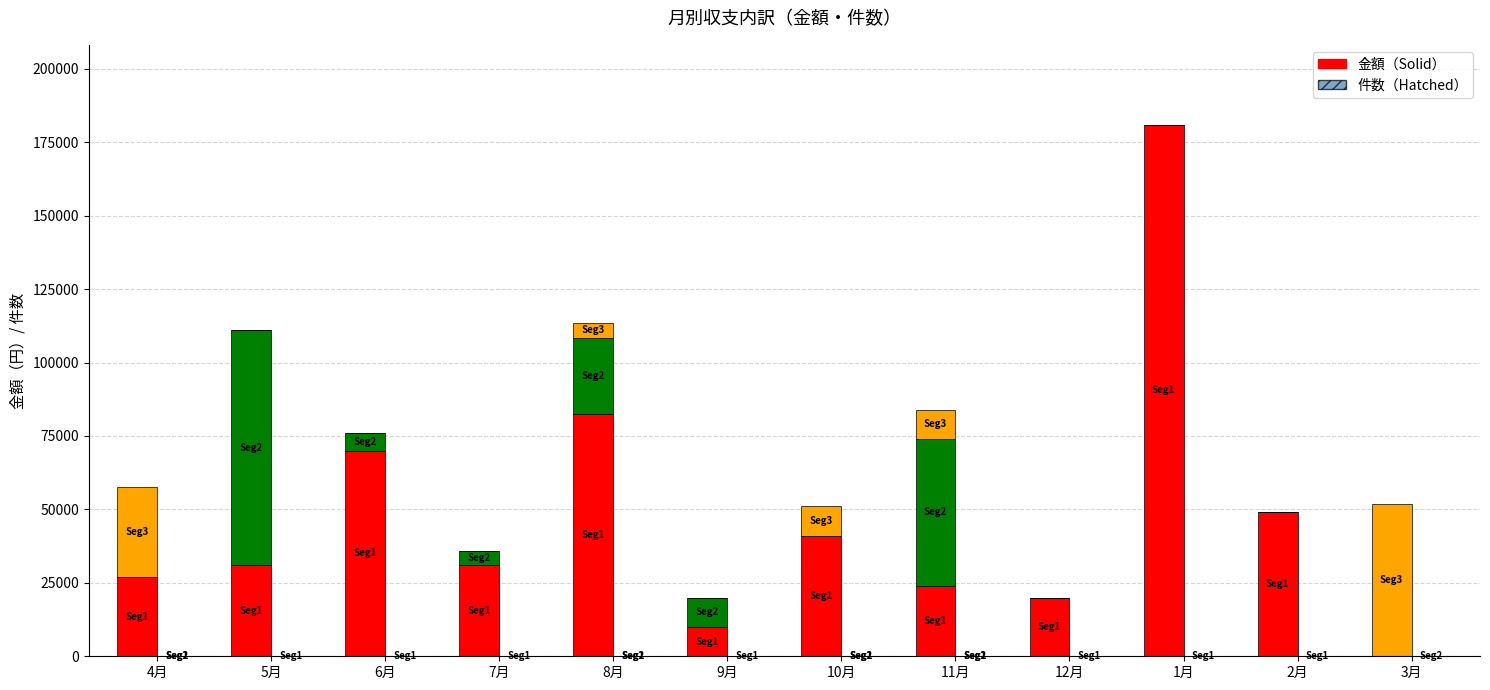

Between 5月 and 12月, which series saw the biggest shift?

その他（金額）